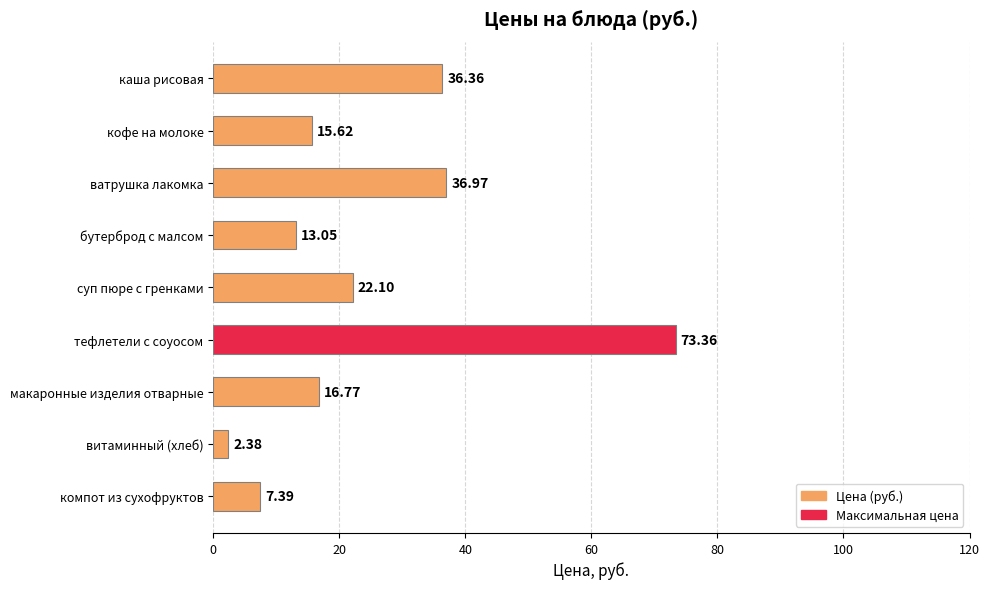

Which has a higher value, тефлетели с соуосом or макаронные изделия отварные?

тефлетели с соуосом